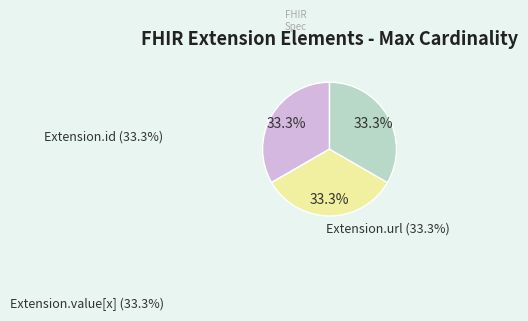

Is there a majority slice in this chart?

No